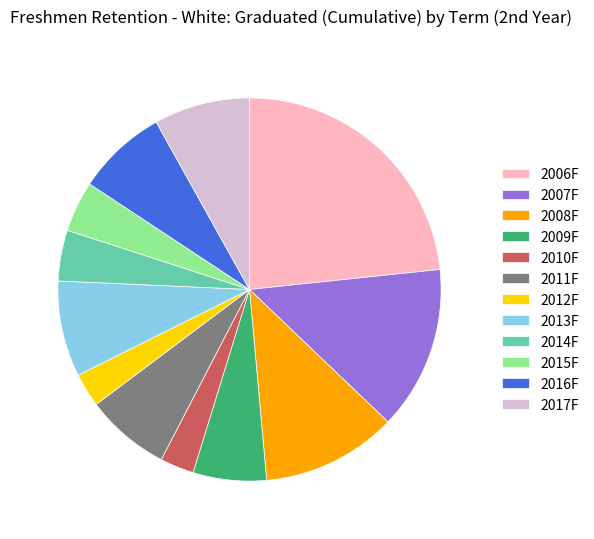

Which category has the biggest portion of the pie?

2006F